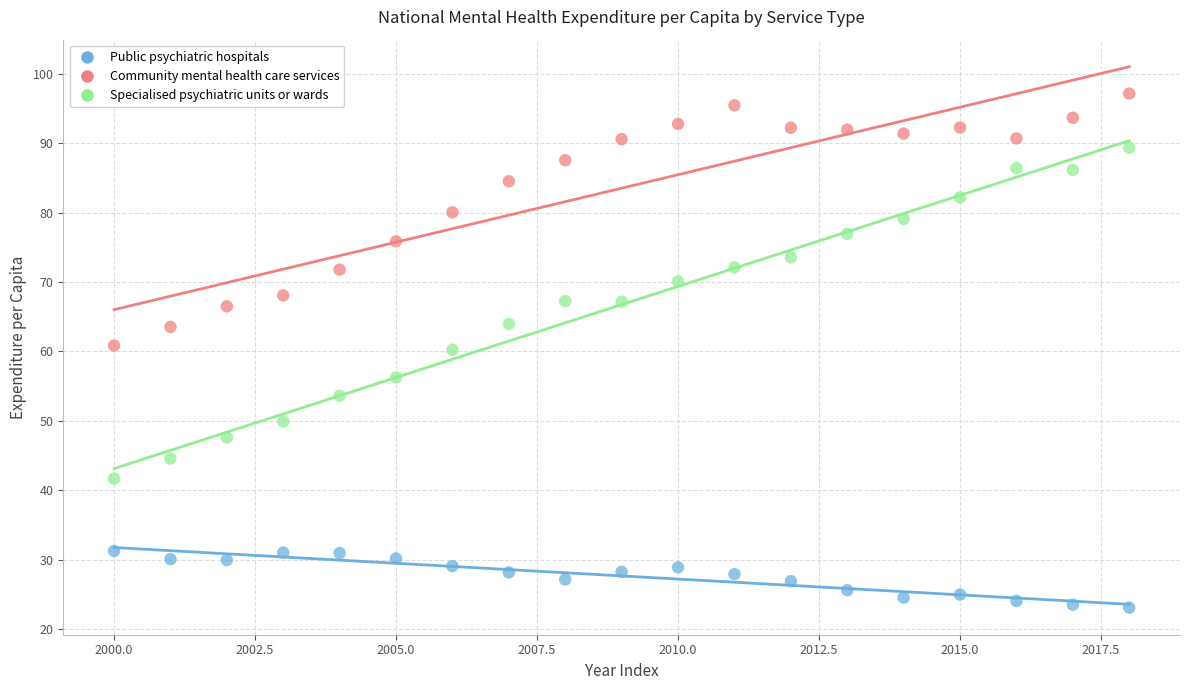

What are all the series names shown in the legend?

Public psychiatric hospitals, Community mental health care services, Specialised psychiatric units or wards